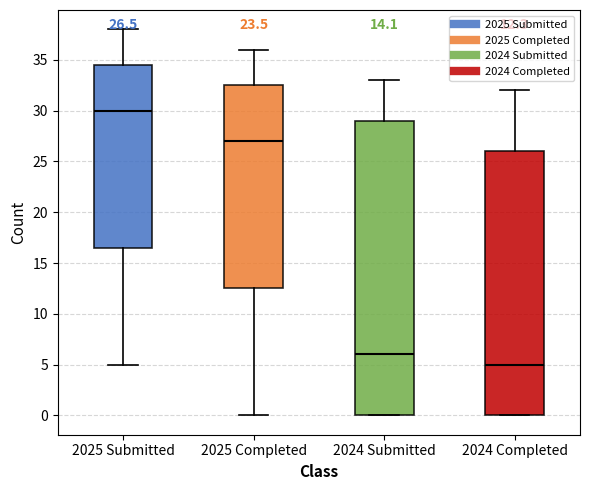

Which box has the lowest median line?

2024 Completed